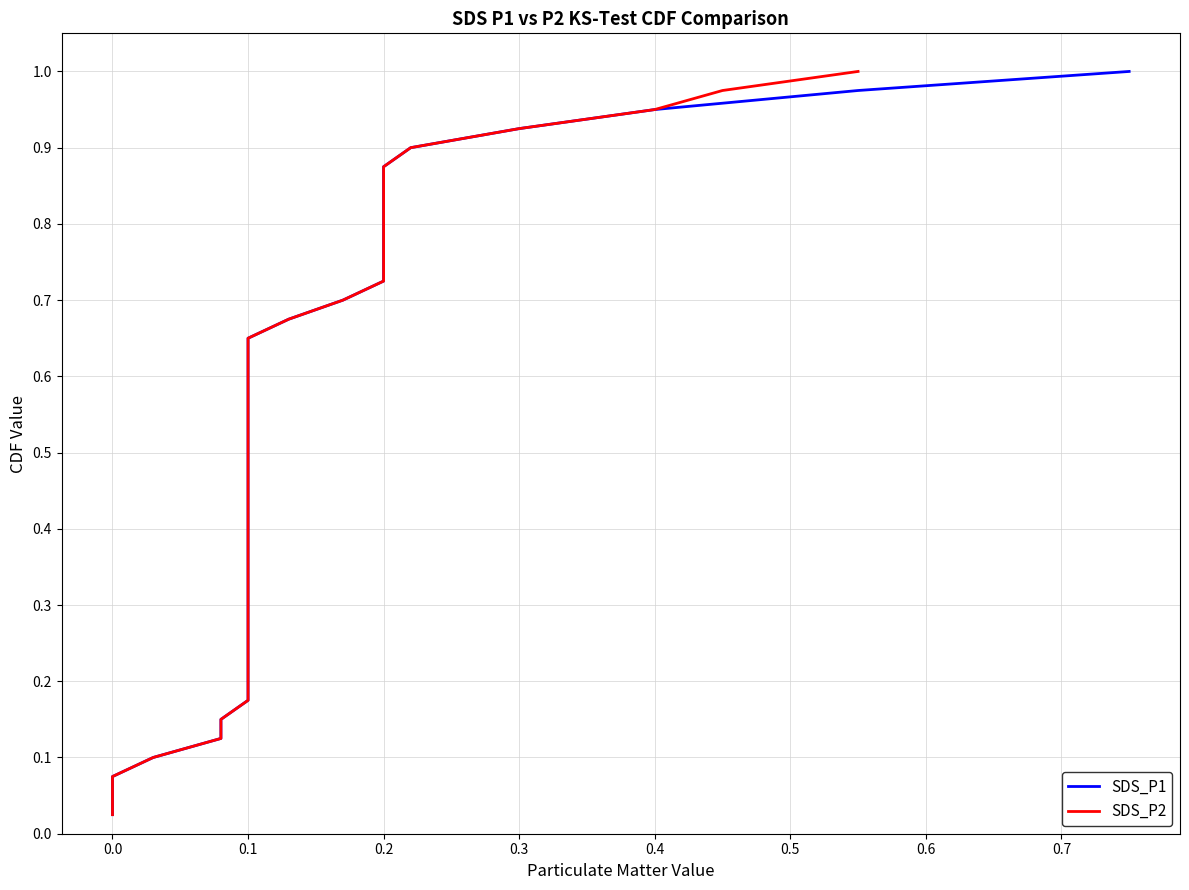

At how many categories does at least one series exceed 0?

40